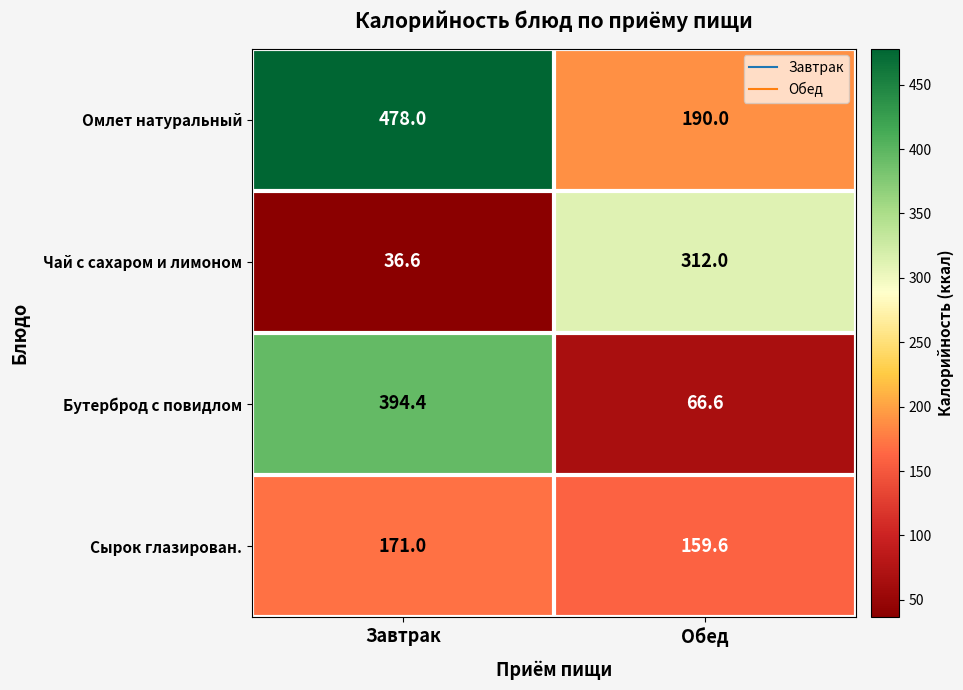

What is the difference between the maximum and minimum values in the Омлет натуральный series?

288.0